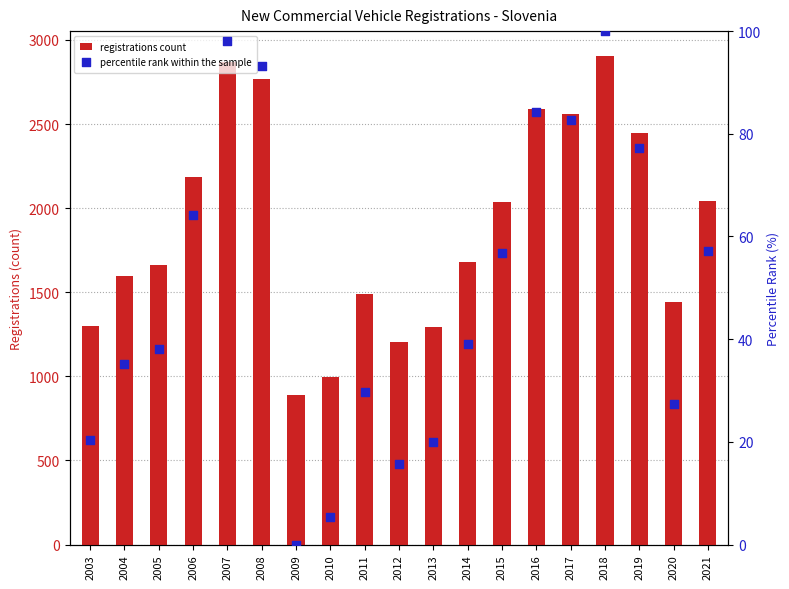

What are all the series names shown in the legend?

registrations count, percentile rank within the sample